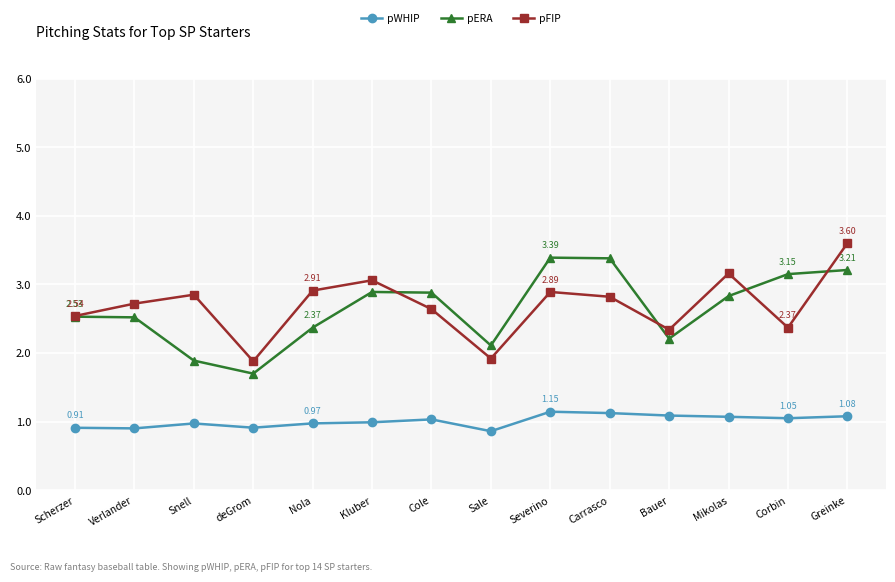

At which category does pFIP reach its first local peak?

Snell